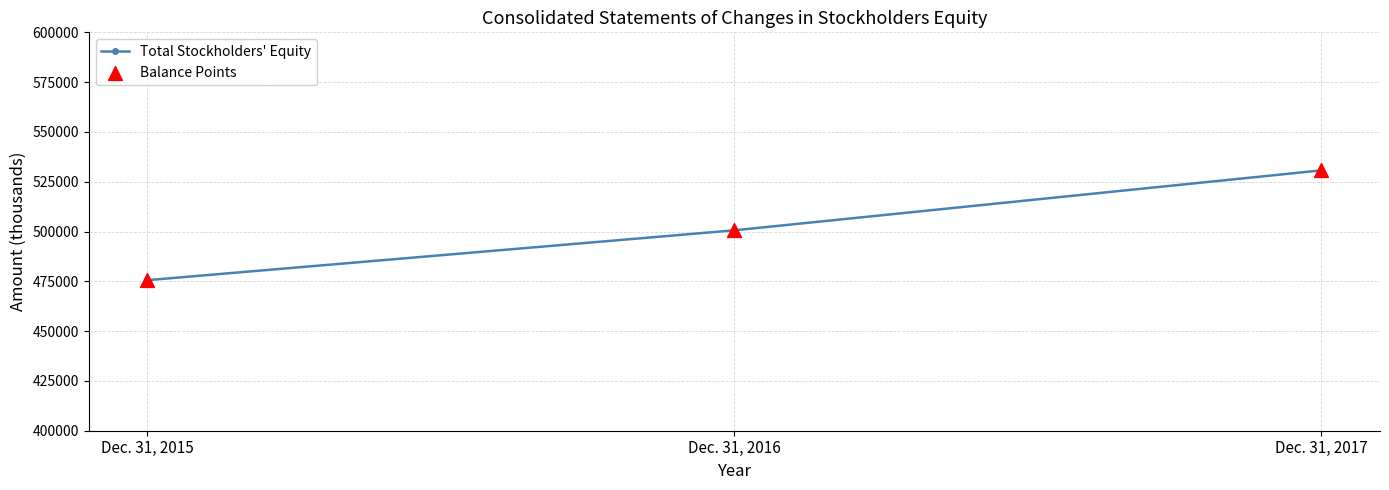

At which category does the chart reach its peak across all series?

Dec. 31, 2017